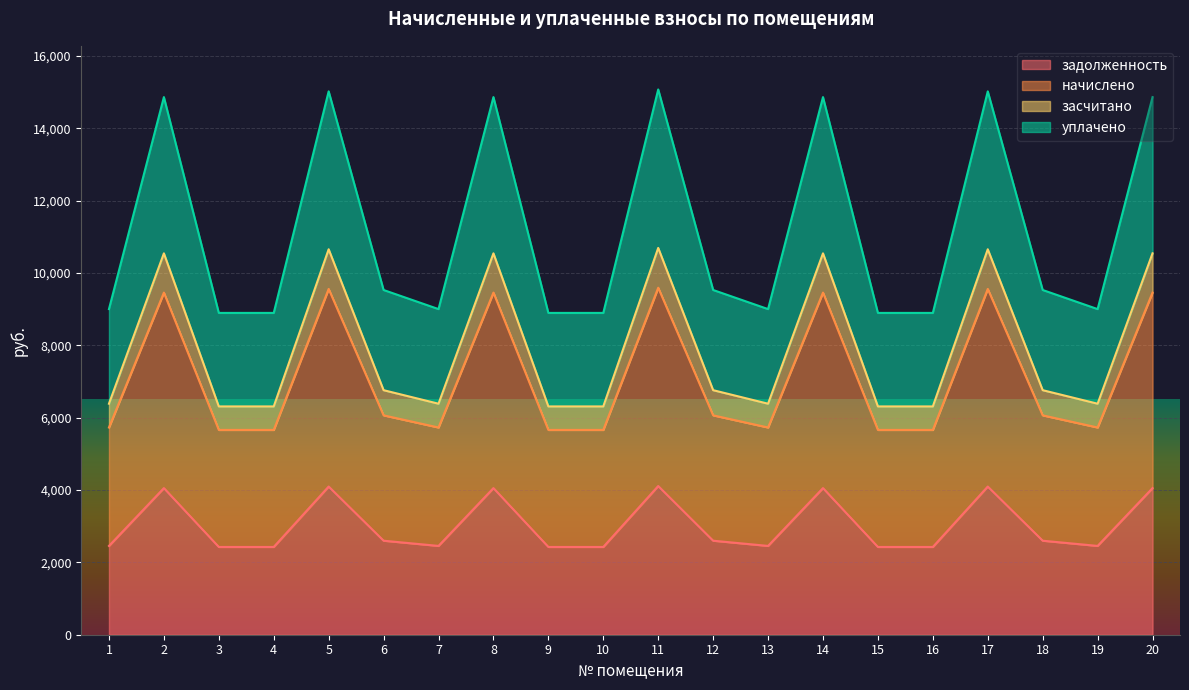

True or false: начислено and засчитано intersect in this chart.

False